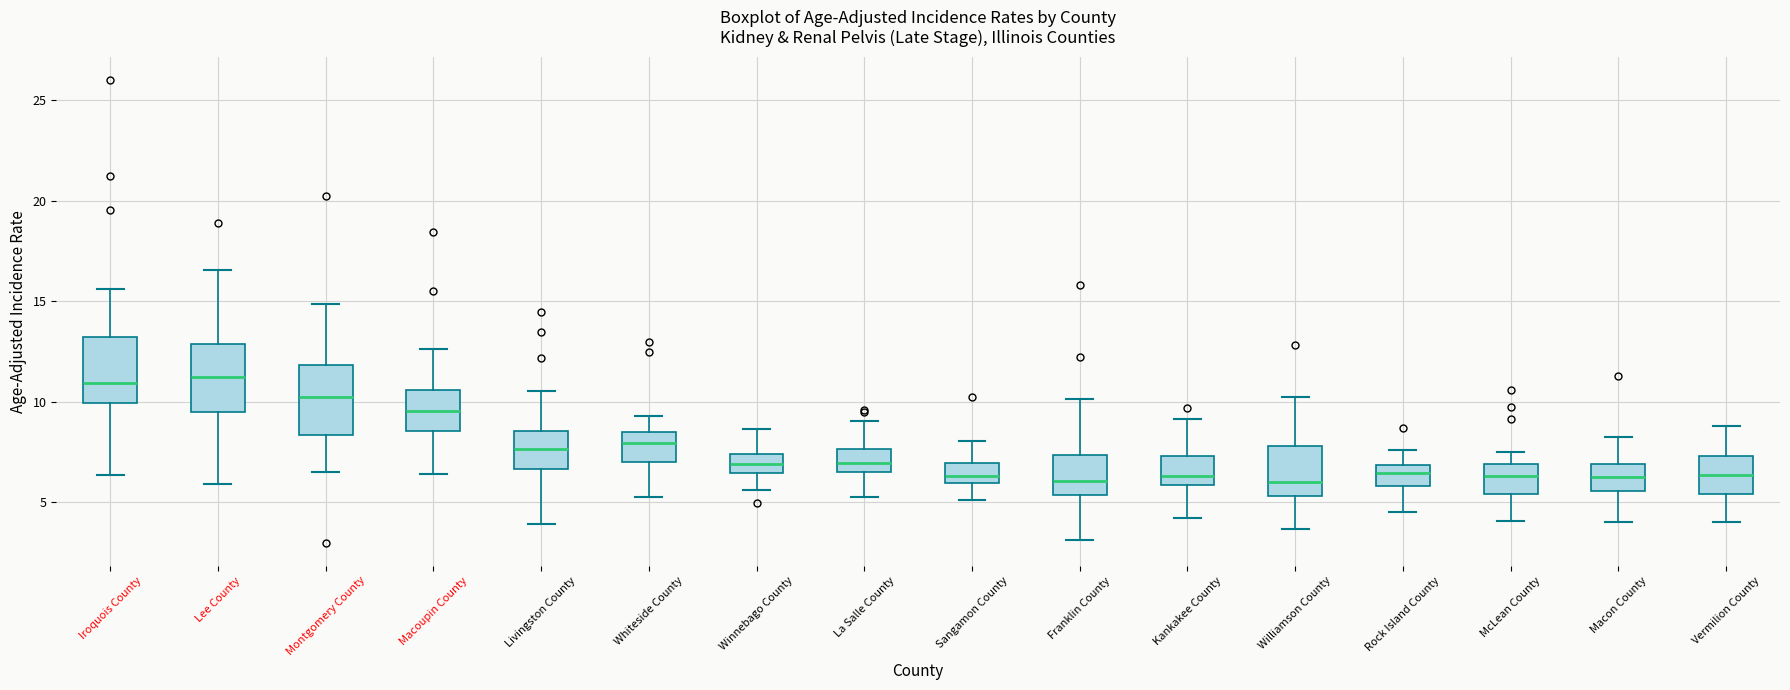

Reading left to right, transcribe this box plot: for each box, give where its median line is, the range the box spans, and where its two whiskers end, as read against the y-axis. The values are not printed on the chart, so give them approximately, as read against the axis.

Iroquois County: median 11.0, box 10.0 to 13.0, whiskers 6.5 to 15.5
Lee County: median 11.0, box 9.5 to 13.0, whiskers 6.0 to 16.5
Montgomery County: median 10.0, box 8.5 to 12.0, whiskers 6.5 to 15.0
Macoupin County: median 9.5, box 8.5 to 10.5, whiskers 6.5 to 12.5
Livingston County: median 7.5, box 6.5 to 8.5, whiskers 4.0 to 10.5
Whiteside County: median 8.0, box 7.0 to 8.5, whiskers 5.0 to 9.5
Winnebago County: median 7.0, box 6.5 to 7.5, whiskers 5.5 to 8.5
La Salle County: median 7.0, box 6.5 to 7.5, whiskers 5.5 to 9.0
Sangamon County: median 6.5, box 6.0 to 7.0, whiskers 5.0 to 8.0
Franklin County: median 6.0, box 5.5 to 7.5, whiskers 3.0 to 10.0
Kankakee County: median 6.5, box 6.0 to 7.5, whiskers 4.0 to 9.0
Williamson County: median 6.0, box 5.5 to 8.0, whiskers 3.5 to 10.0
Rock Island County: median 6.5, box 6.0 to 7.0, whiskers 4.5 to 7.5
McLean County: median 6.5, box 5.5 to 7.0, whiskers 4.0 to 7.5
Macon County: median 6.5, box 5.5 to 7.0, whiskers 4.0 to 8.0
Vermilion County: median 6.5, box 5.5 to 7.5, whiskers 4.0 to 9.0